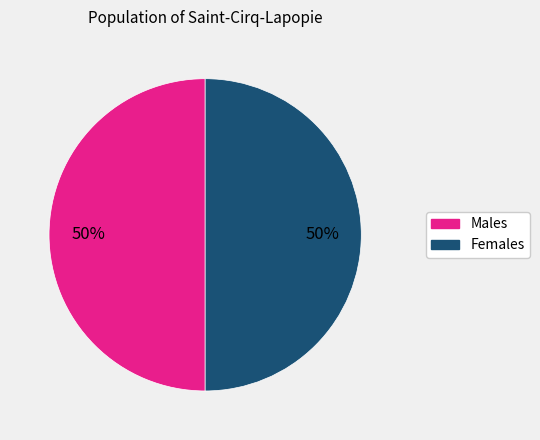

To the nearest percent, what is the average slice percentage?

50%